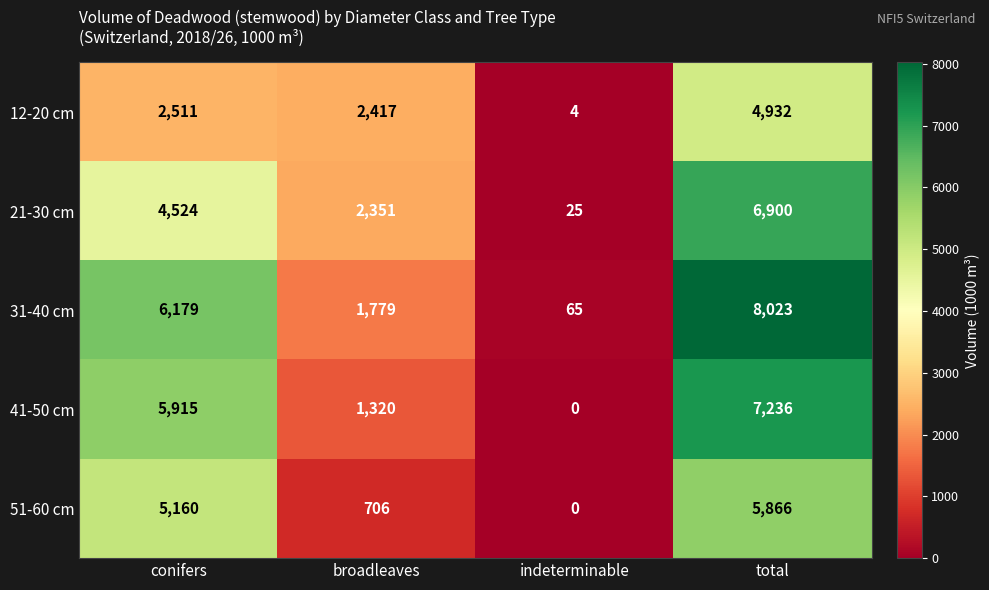

Where is 41-50 cm nearest to the value 3618?

conifers